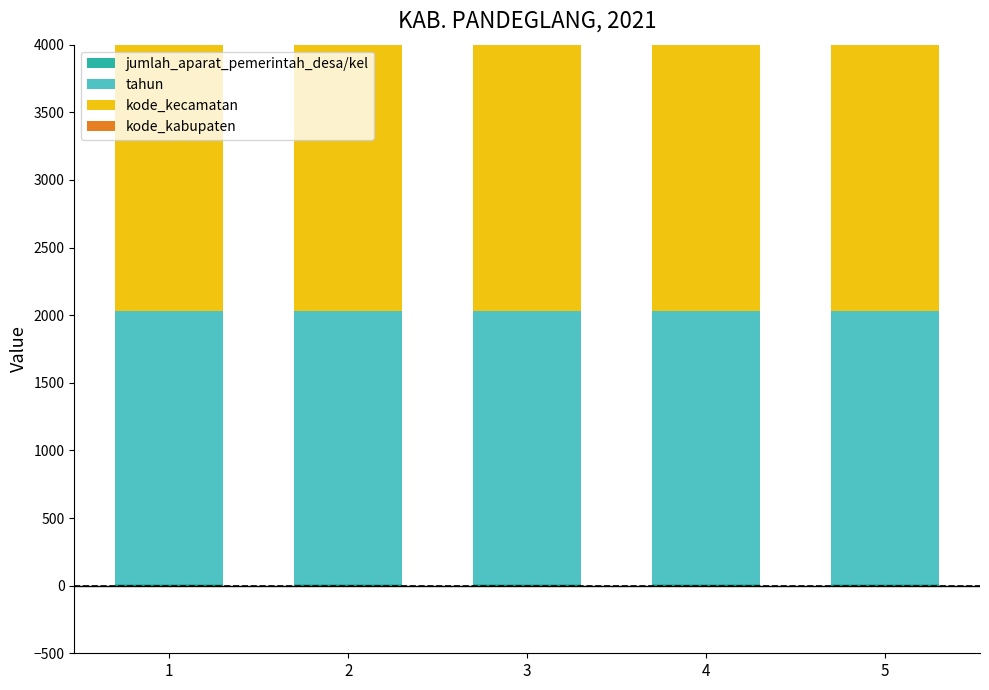

The kode_kabupaten series shows 1883 at 5. True or false?

False